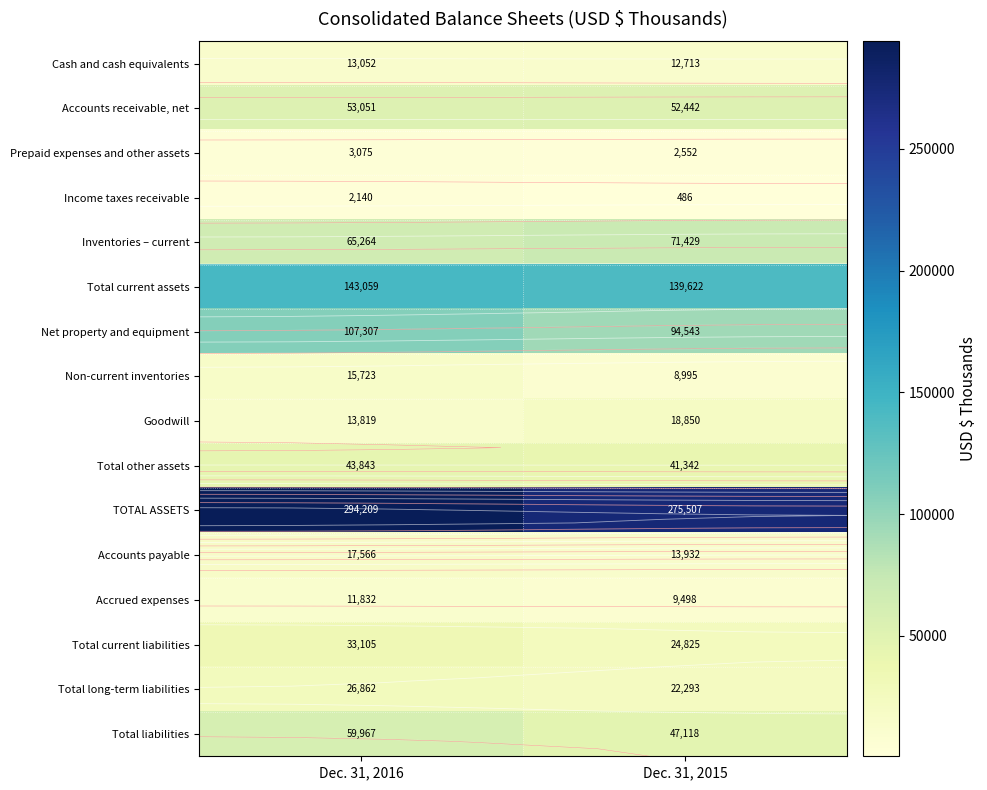

List the labels in order of Total liabilities value, largest first.

Dec. 31, 2016, Dec. 31, 2015